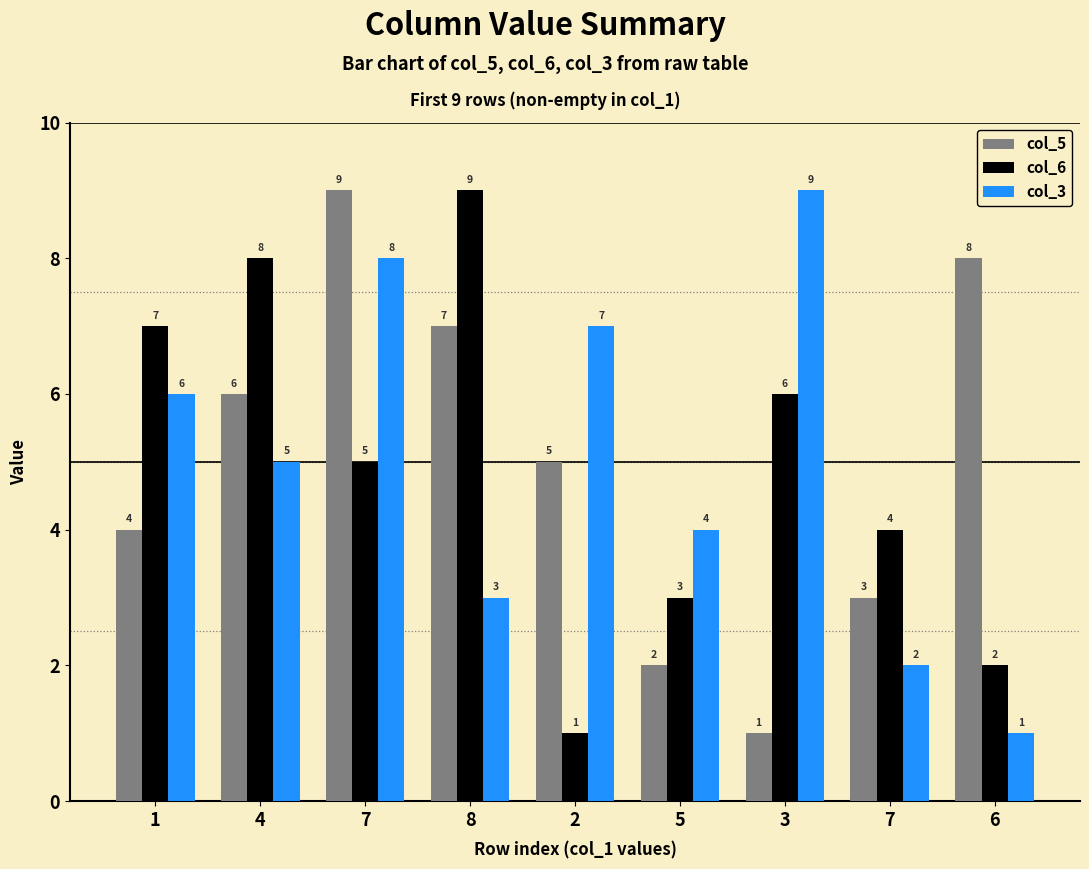

Is the value of col_3 at 3 greater than the value of col_6 at 1?

Yes